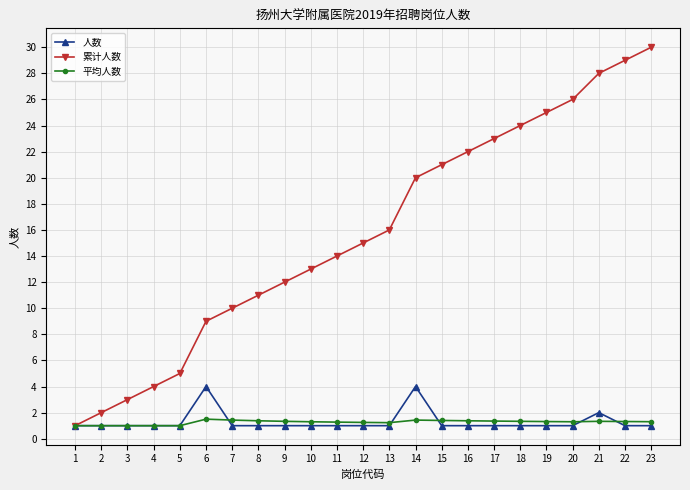

Which series has the widest spread of values?

累计人数